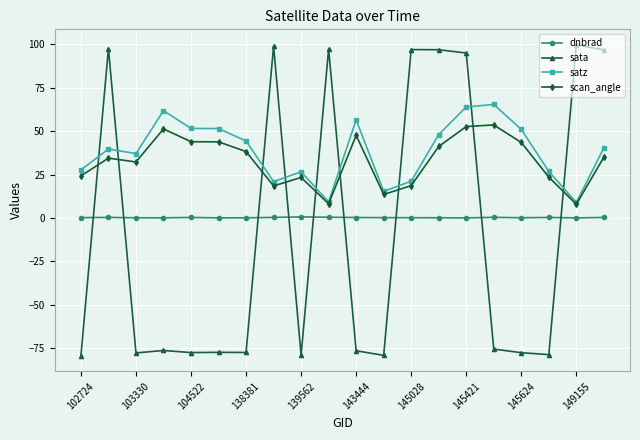

True or false: dnbrad and scan_angle cross at least once.

False